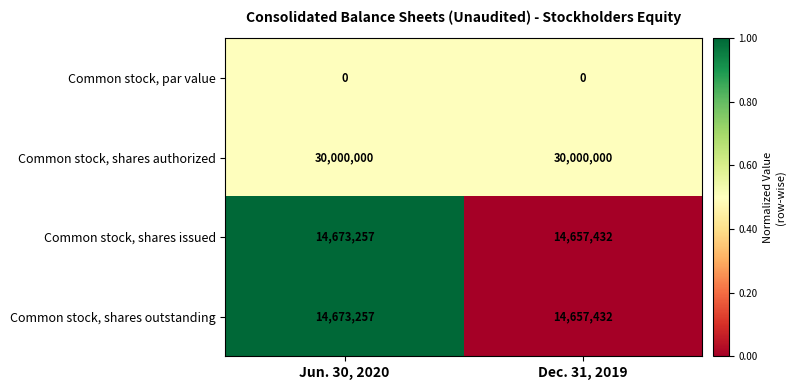

What is the approximate value of Common stock, shares outstanding at Dec. 31, 2019?

14657432